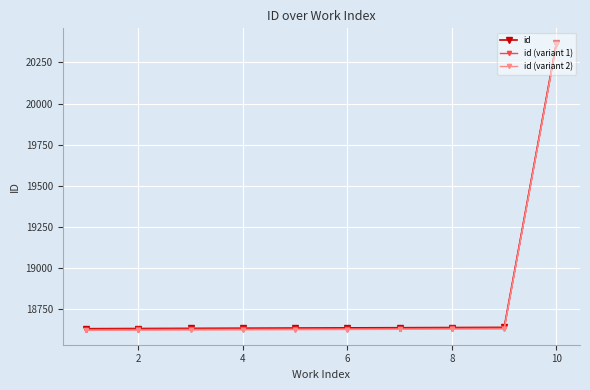

What is the minimum value for id?

18633